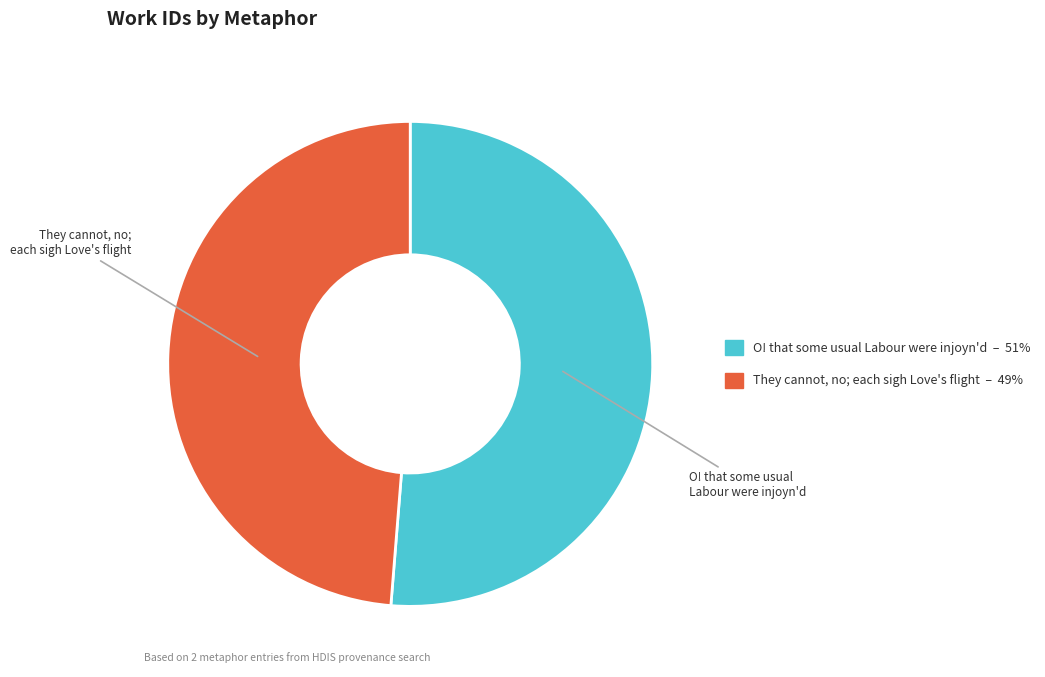

What is the largest slice in the pie chart?

O! that some usual Labour were injoyn'd